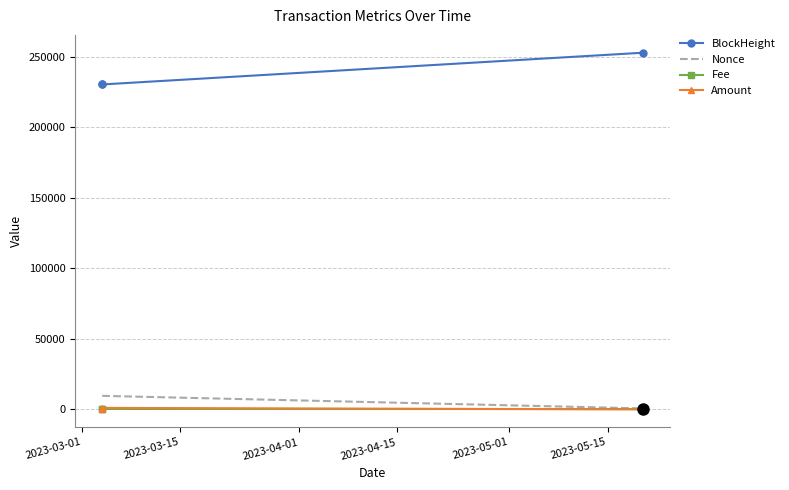

What is the maximum value shown in the chart?

253014.0